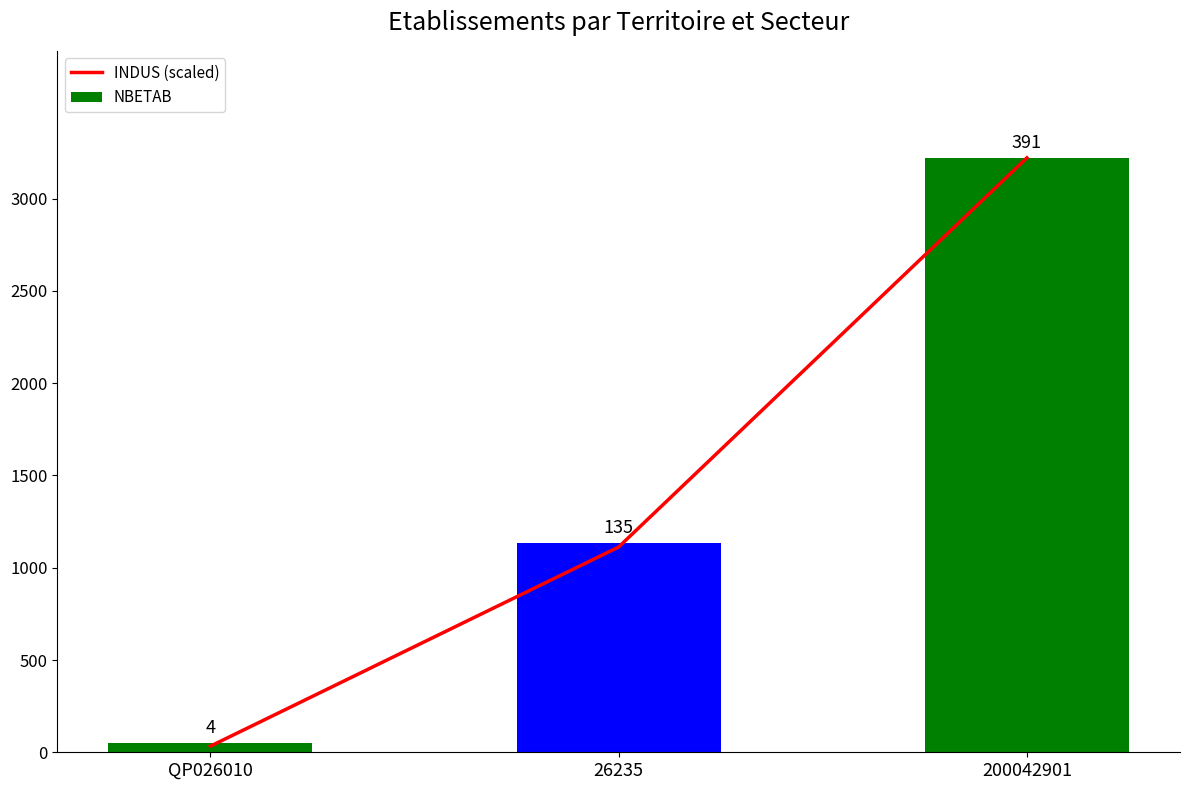

What are all the series names shown in the legend?

INDUS (scaled), NBETAB